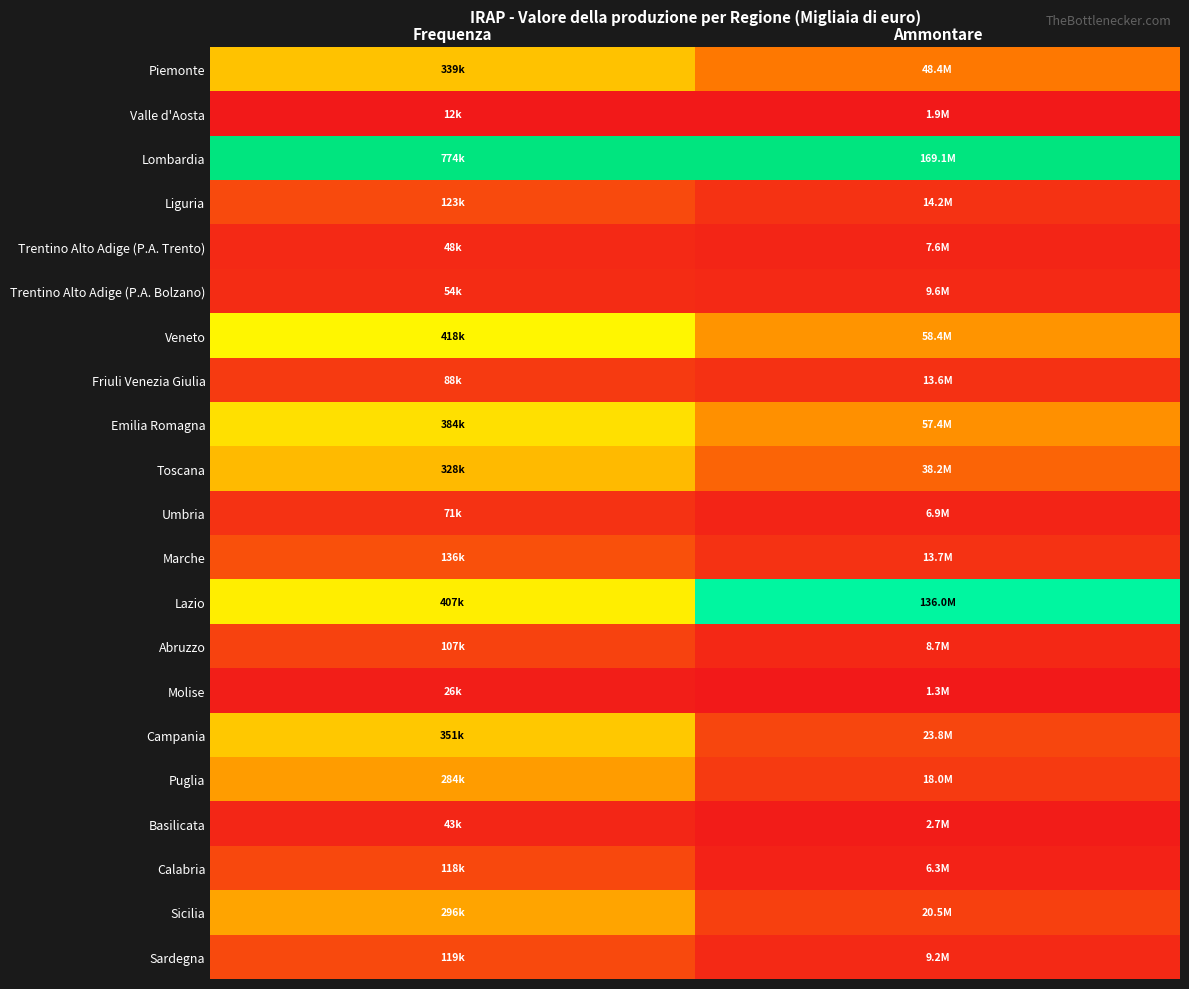

Reading left to right, list all the values displayed in this chart.

Piemonte: Frequenza=0.4	Ammontare=0.3
Valle d'Aosta: Frequenza=0.0	Ammontare=0.0
Lombardia: Frequenza=1.0	Ammontare=1.0
Liguria: Frequenza=0.1	Ammontare=0.1
Trentino Alto Adige (P.A. Trento): Frequenza=0.0	Ammontare=0.0
Trentino Alto Adige (P.A. Bolzano): Frequenza=0.1	Ammontare=0.0
Veneto: Frequenza=0.5	Ammontare=0.3
Friuli Venezia Giulia: Frequenza=0.1	Ammontare=0.1
Emilia Romagna: Frequenza=0.5	Ammontare=0.3
Toscana: Frequenza=0.4	Ammontare=0.2
Umbria: Frequenza=0.1	Ammontare=0.0
Marche: Frequenza=0.2	Ammontare=0.1
Lazio: Frequenza=0.5	Ammontare=0.8
Abruzzo: Frequenza=0.1	Ammontare=0.0
Molise: Frequenza=0.0	Ammontare=0.0
Campania: Frequenza=0.4	Ammontare=0.1
Puglia: Frequenza=0.4	Ammontare=0.1
Basilicata: Frequenza=0.0	Ammontare=0.0
Calabria: Frequenza=0.1	Ammontare=0.0
Sicilia: Frequenza=0.4	Ammontare=0.1
Sardegna: Frequenza=0.1	Ammontare=0.0